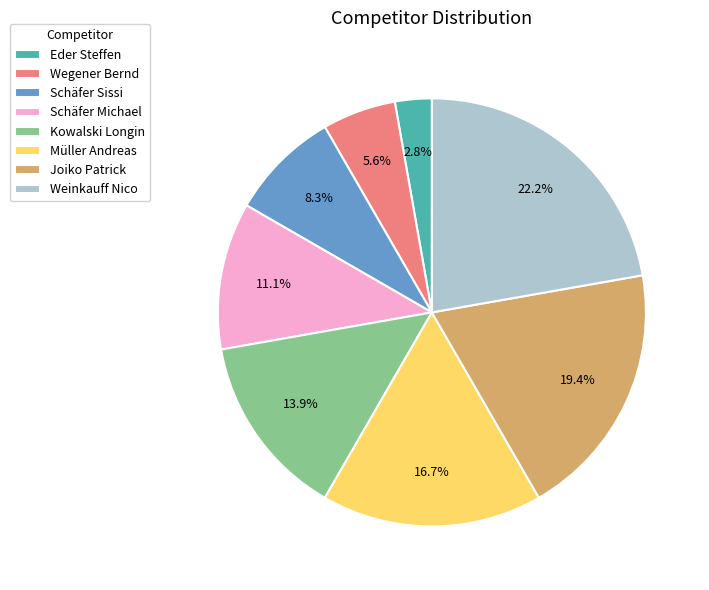

To the nearest percent, what is the combined percentage of Schäfer Sissi and Müller Andreas?

25%